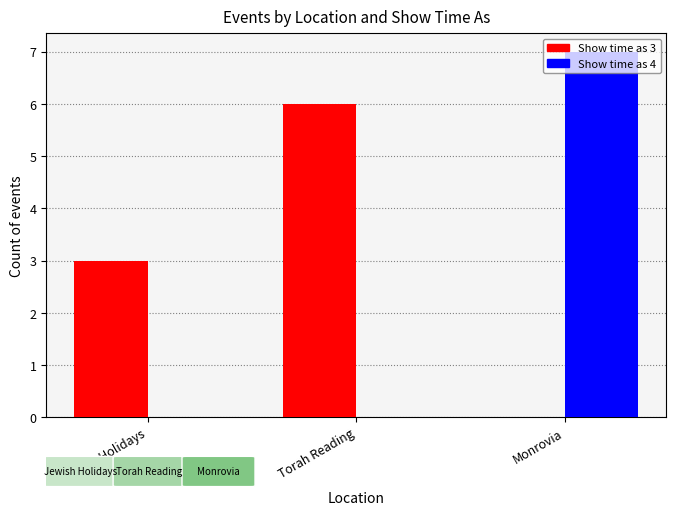

At which category is the sum across all series the highest?

Monrovia